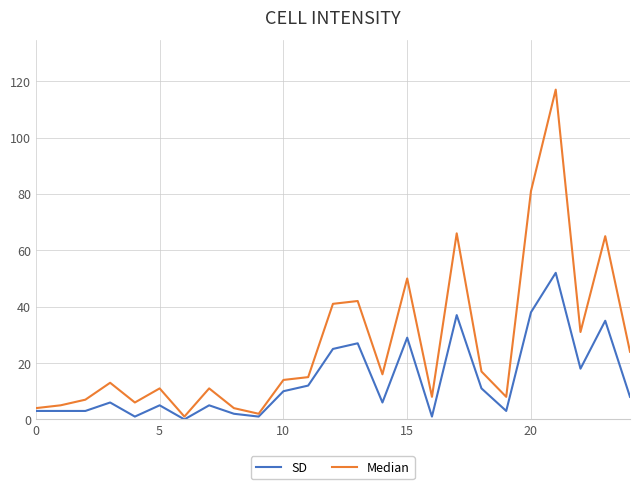

What is the greatest value displayed?

117